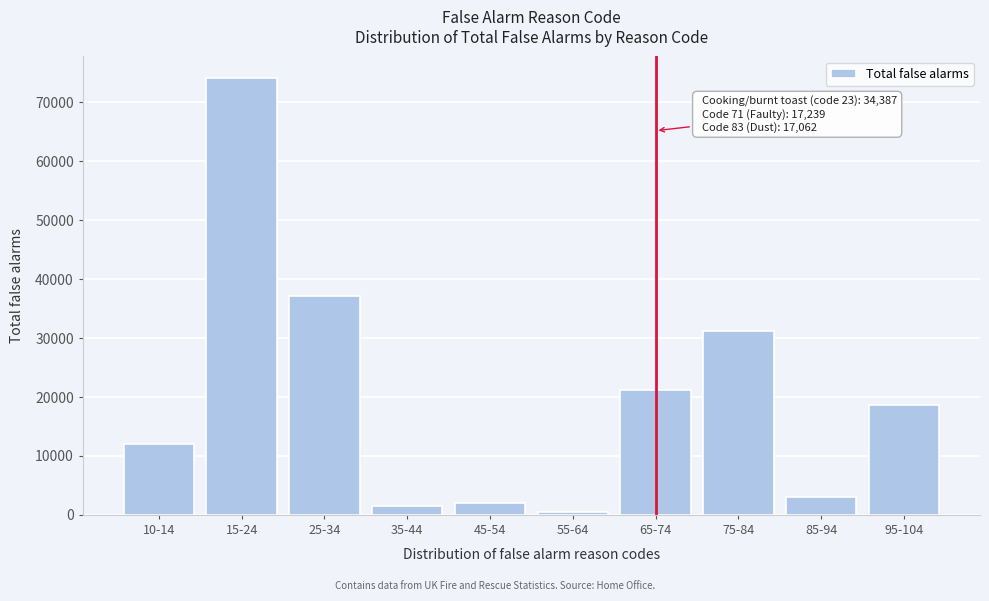

Reading left to right, transcribe all the data shown in this chart.

12079	74086	37170	1465	2090	404	21108	31275	3101	18690